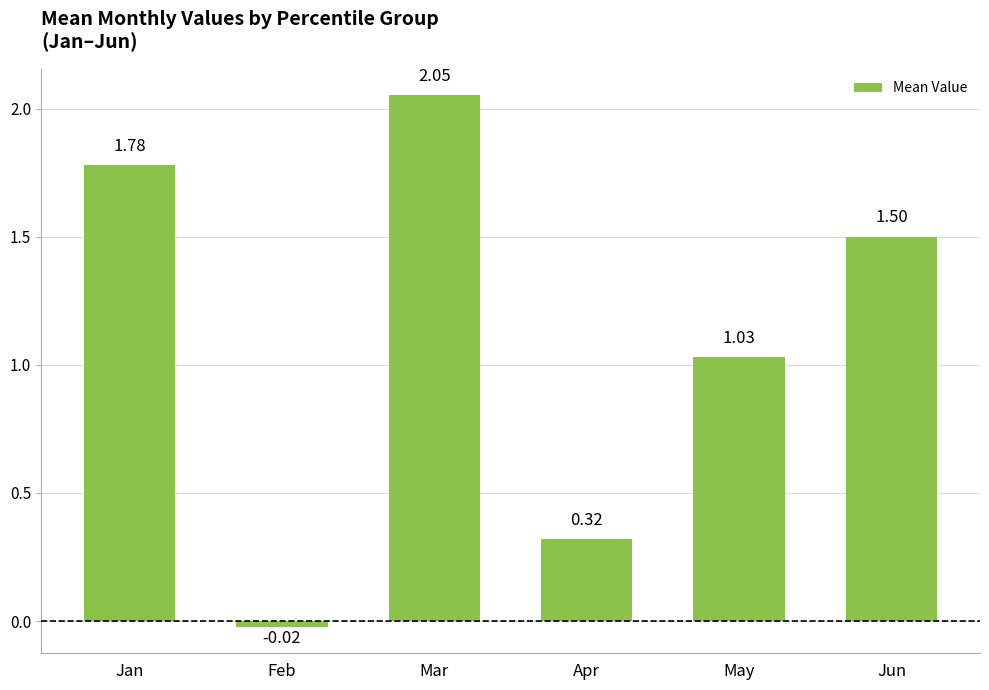

What is the average value?

1.1